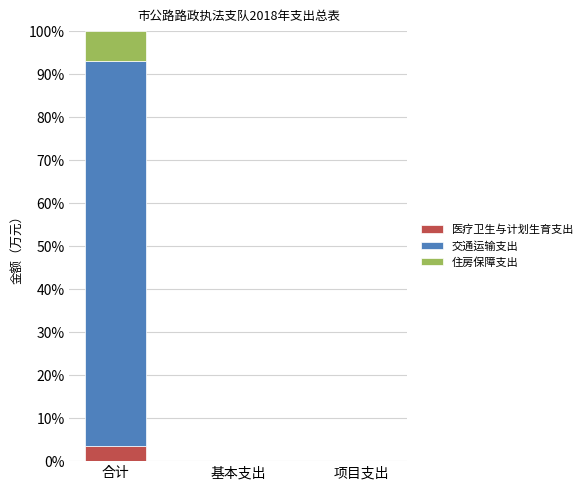

How many categories are shown in the chart?

3